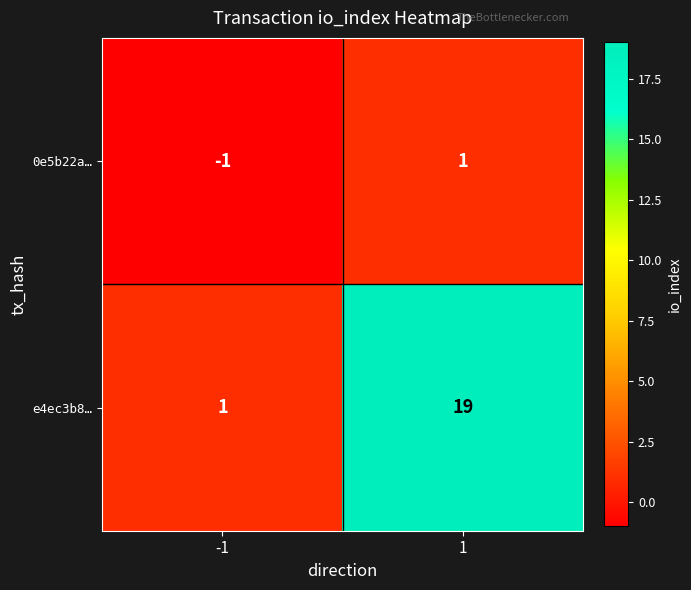

Which series changed the most between -1 and 1?

e4ec3b8…